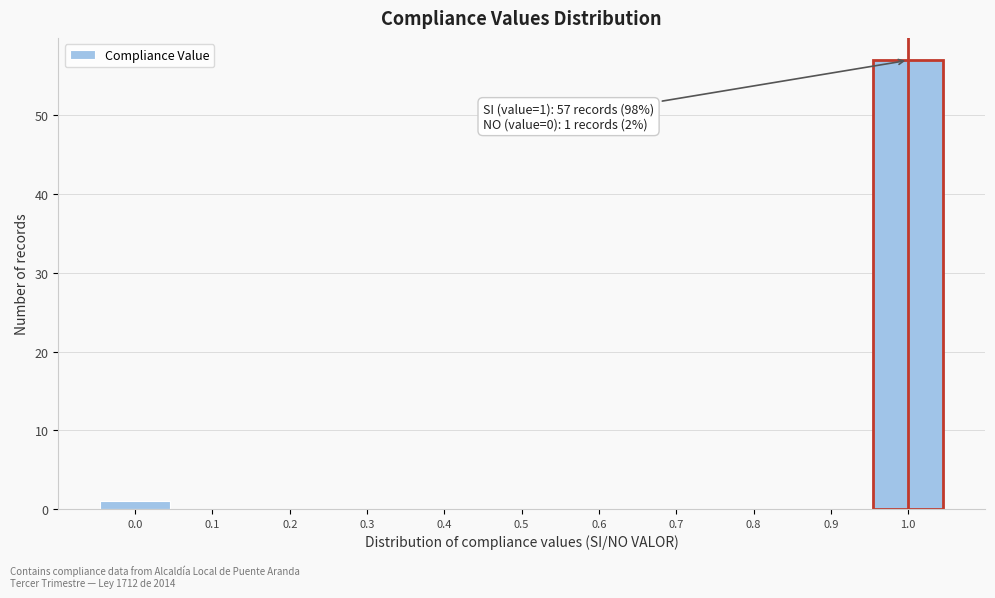

Which range on the x-axis has the tallest bar?

0.95 to 1.05